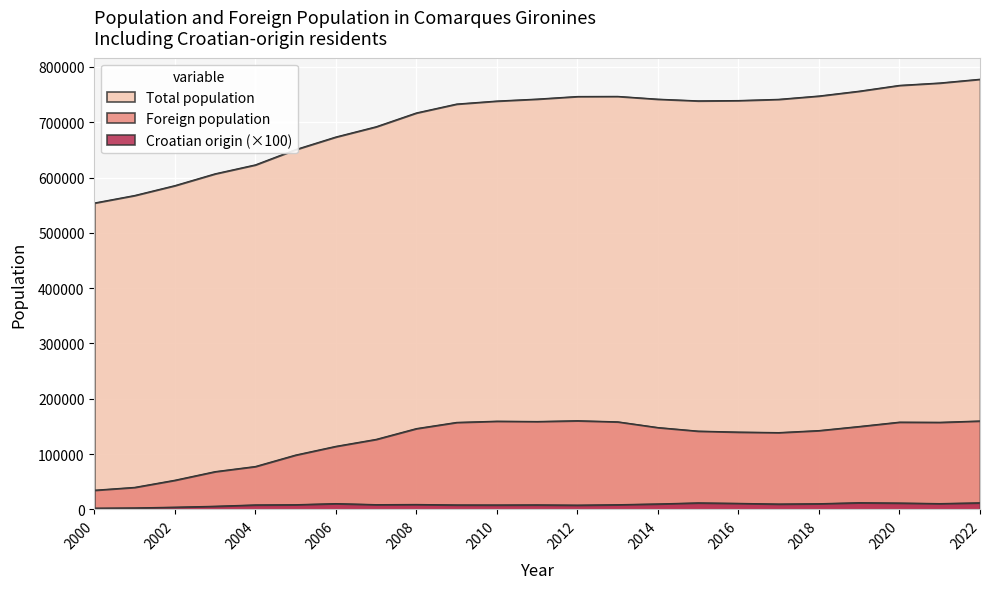

What is the sum of all Total population values?

16156080